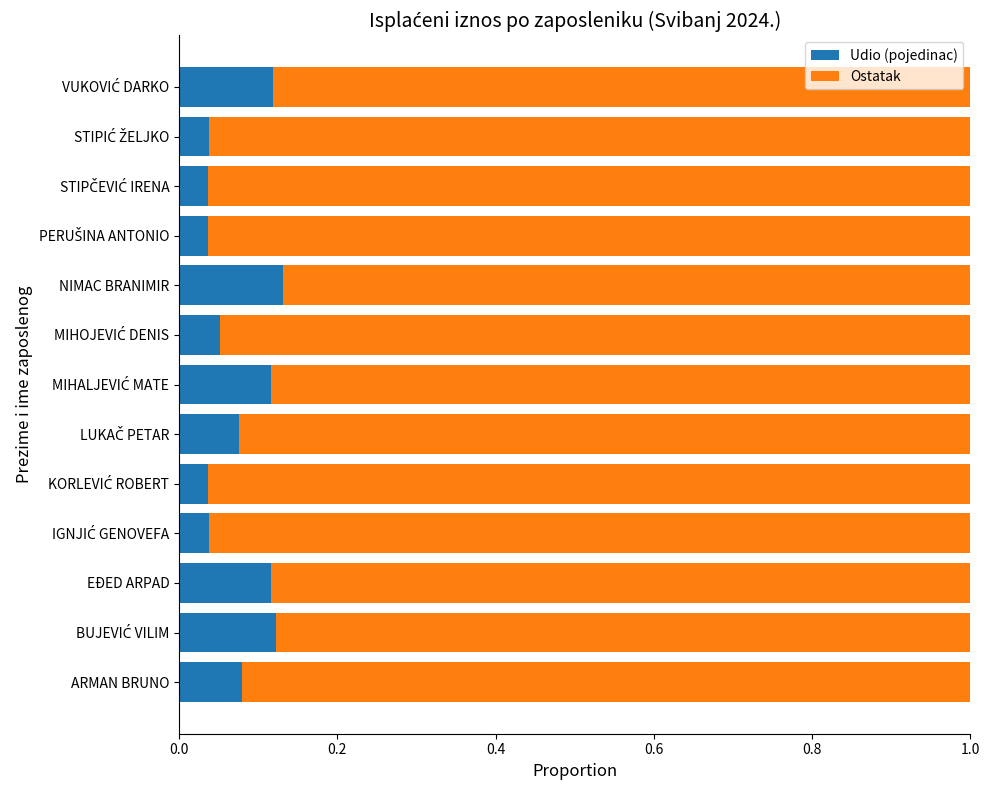

Count the Udio (pojedinac) values in the range 0 to 1.

13